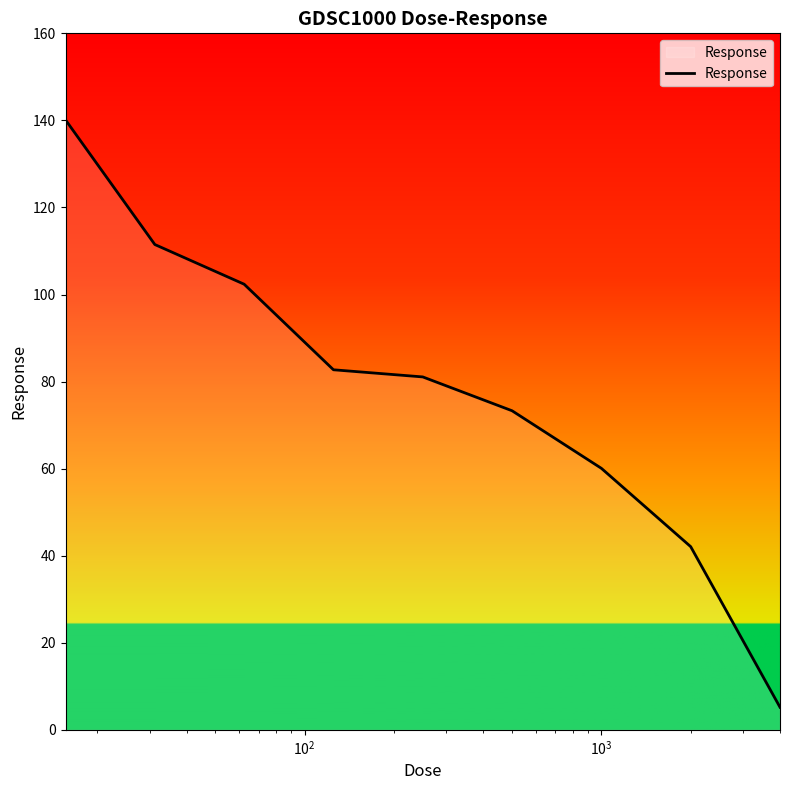

What is the maximum value shown in the chart?

140.1